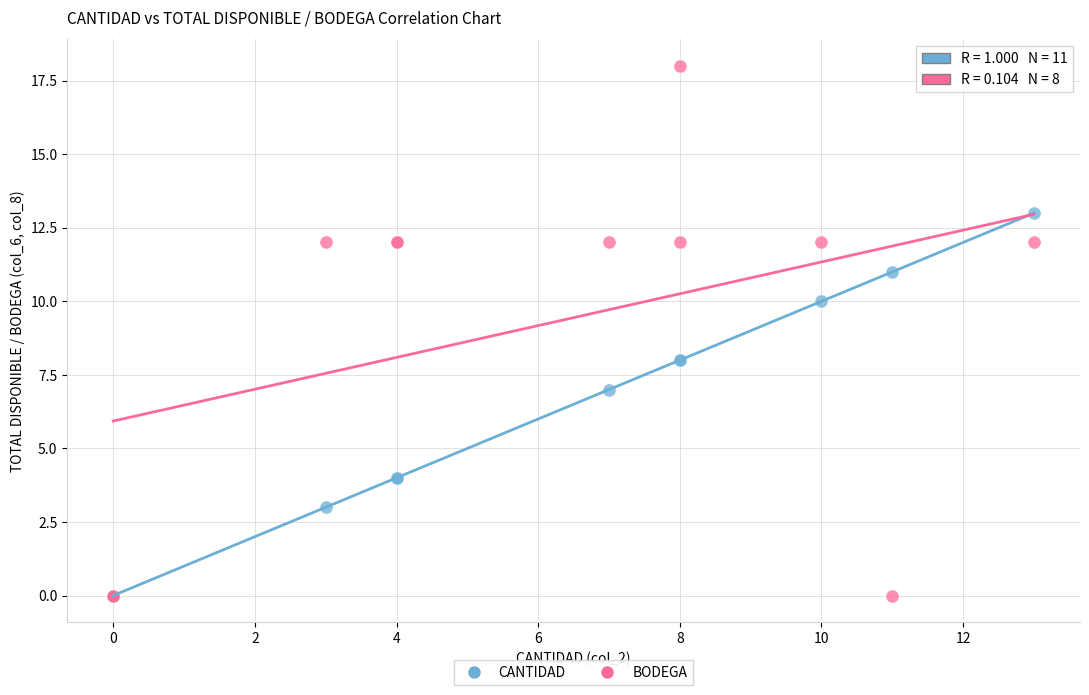

Which series has the largest Y range (max minus min)?

BODEGA